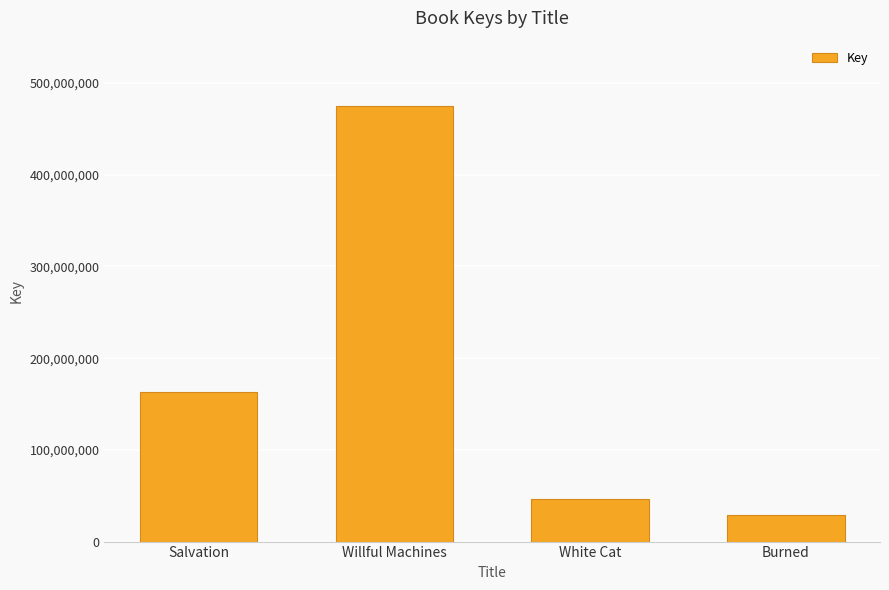

What is the smallest value displayed?

29463271